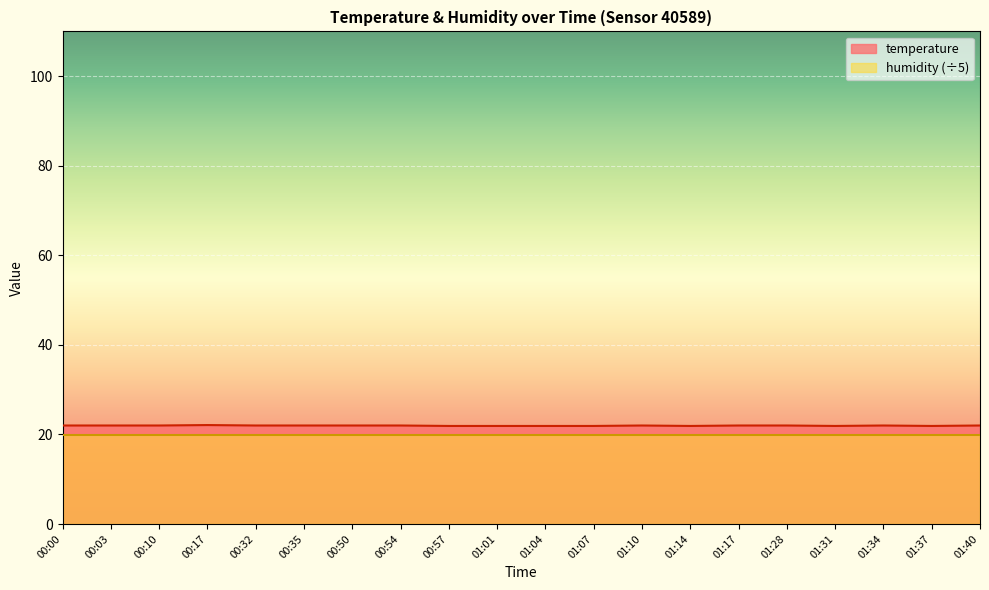

At which category does the data reach its first local valley?

01:14